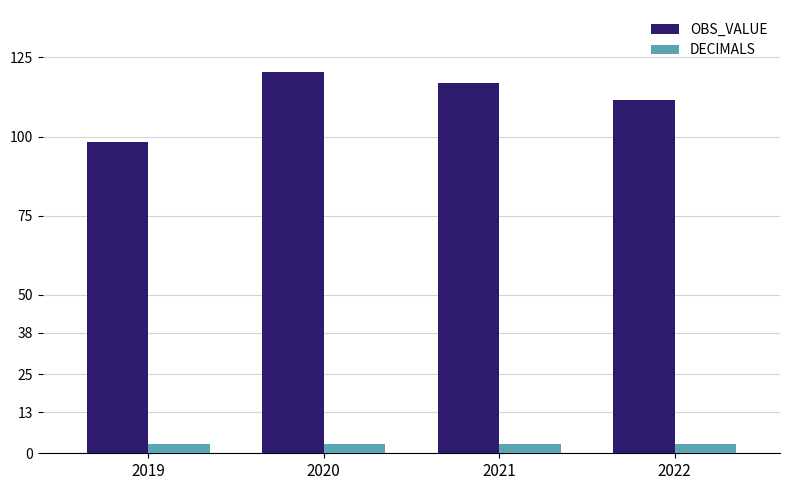

List the series in order of their peak value, highest first.

OBS_VALUE, DECIMALS